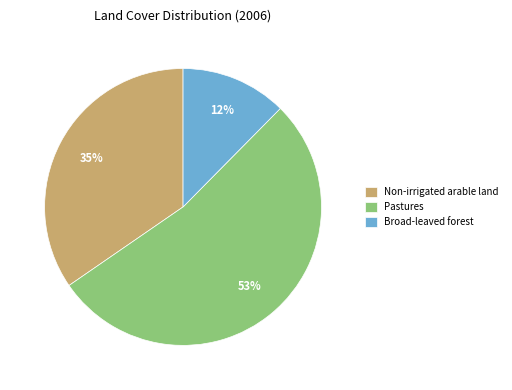

Is the sum of Broad-leaved forest and Pastures greater than half?

Yes